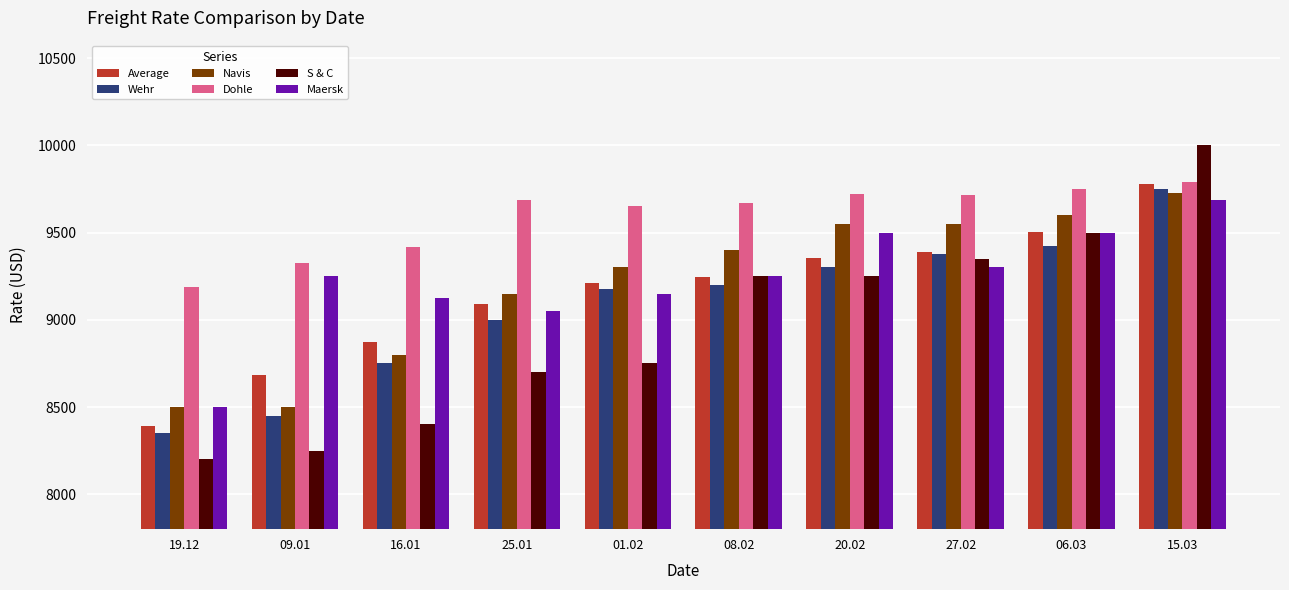

Which label corresponds to the largest value in the chart?

15.03